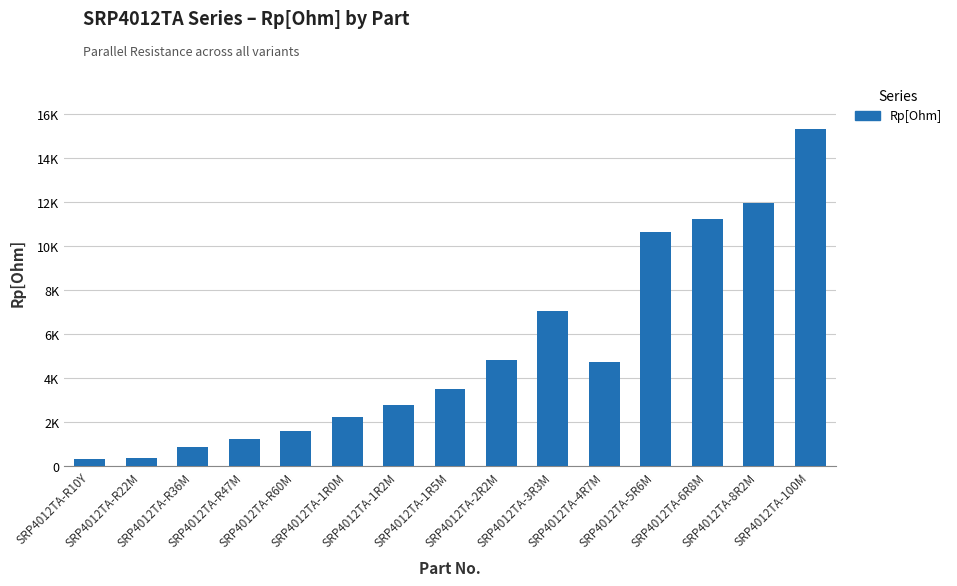

What is the sum of all values?

78494.0